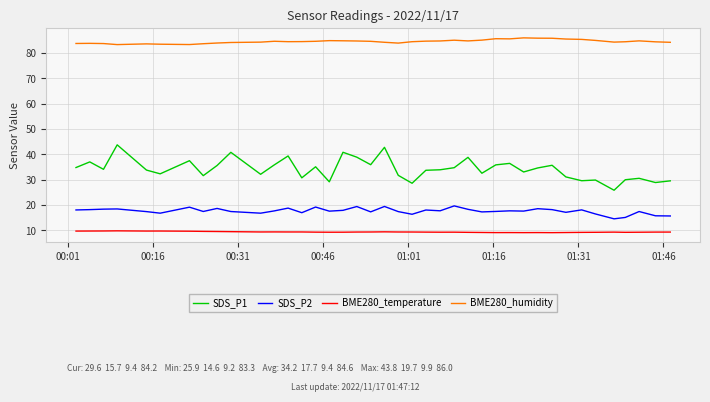

What is the maximum value shown in the chart?

86.0